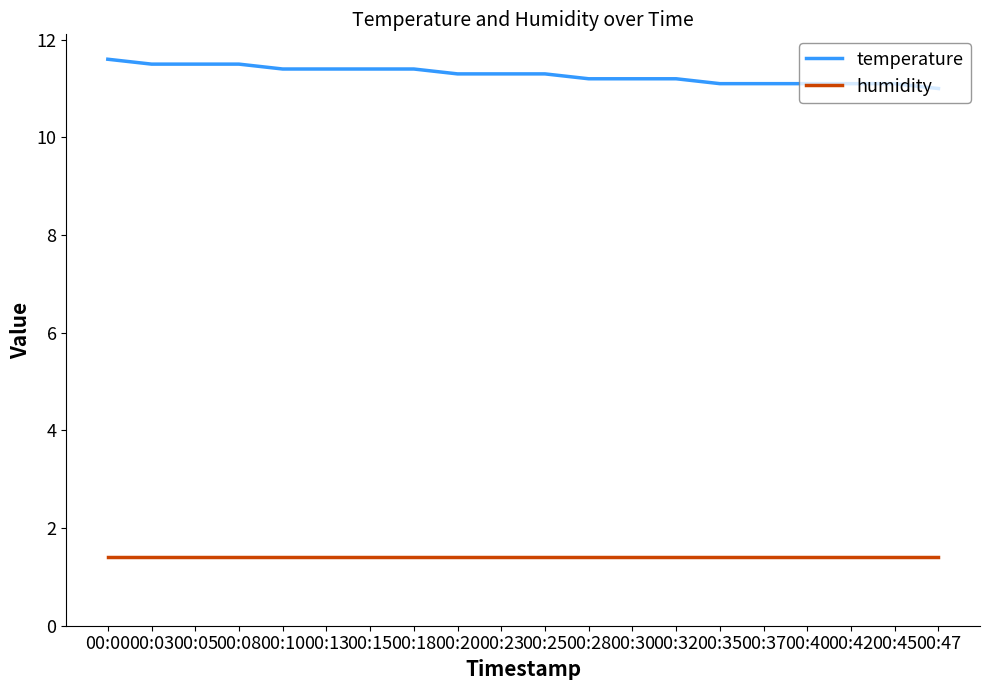

What is the lowest value of the humidity series?

1.4